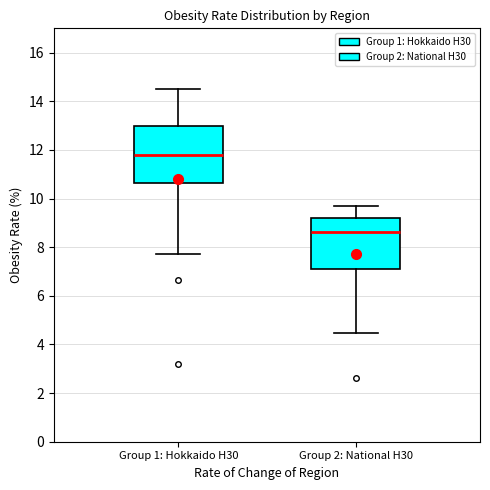

Which box's median line is the highest?

Group 1: Hokkaido H30